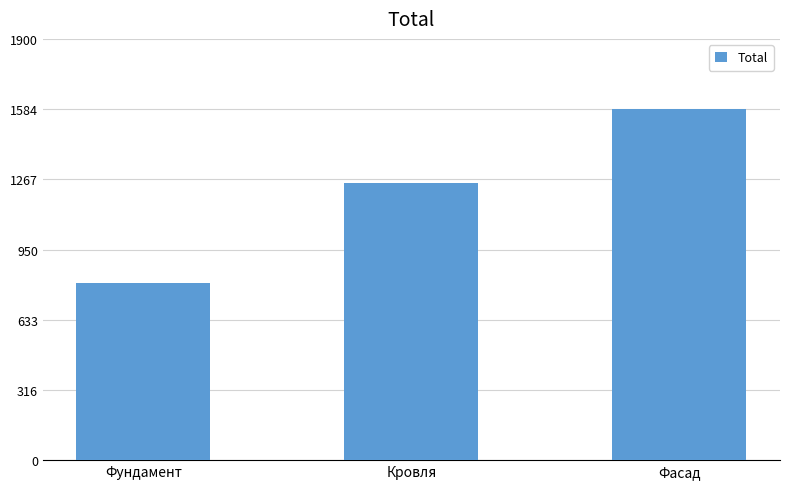

At which category does the chart reach its minimum across all series?

Фундамент